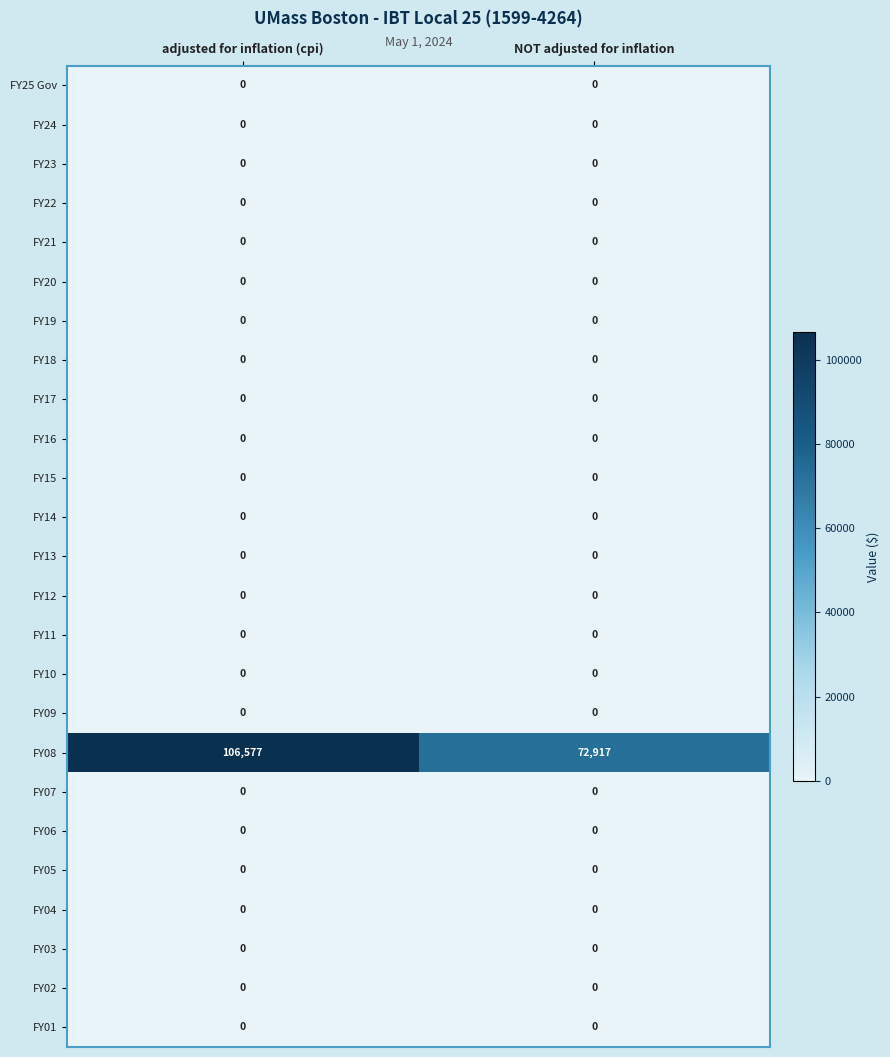

Which series has the largest range (max minus min)?

FY08